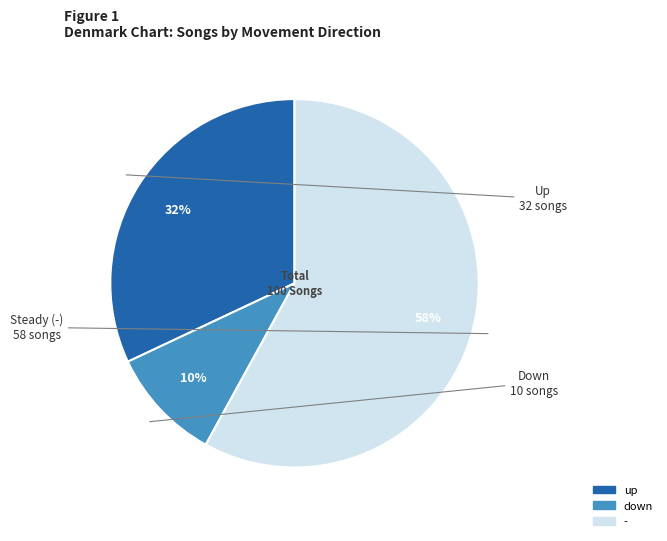

What is the largest slice in the pie chart?

-